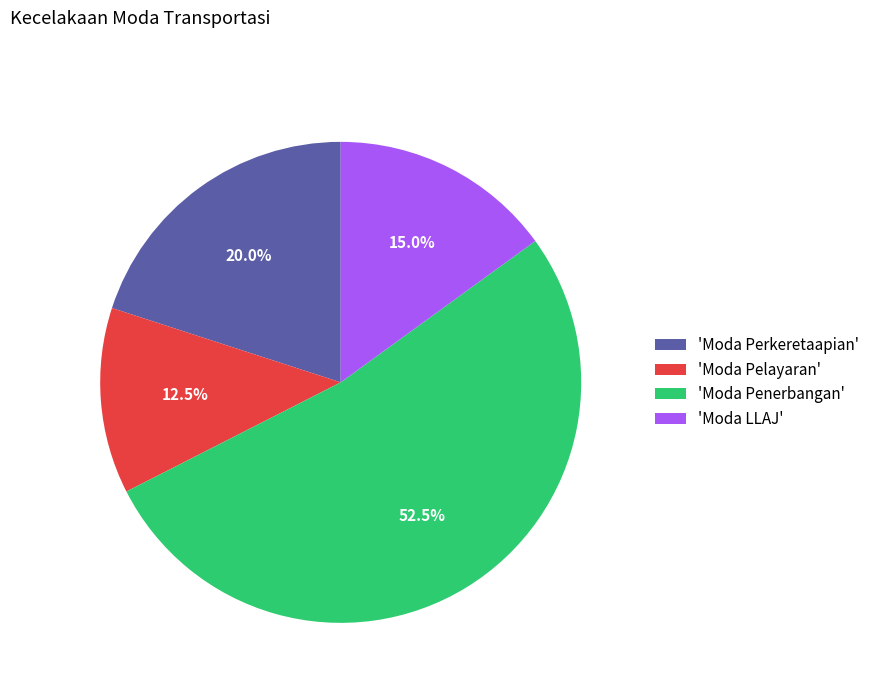

What is the smallest slice in the pie chart?

'Moda Pelayaran'